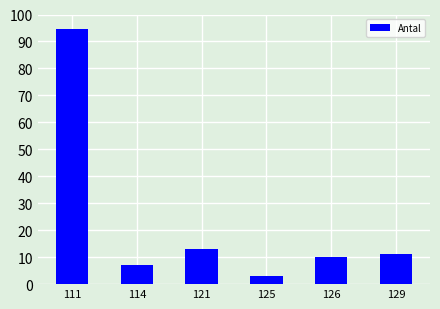

List the labels in order of value, smallest first.

125, 114, 126, 129, 121, 111